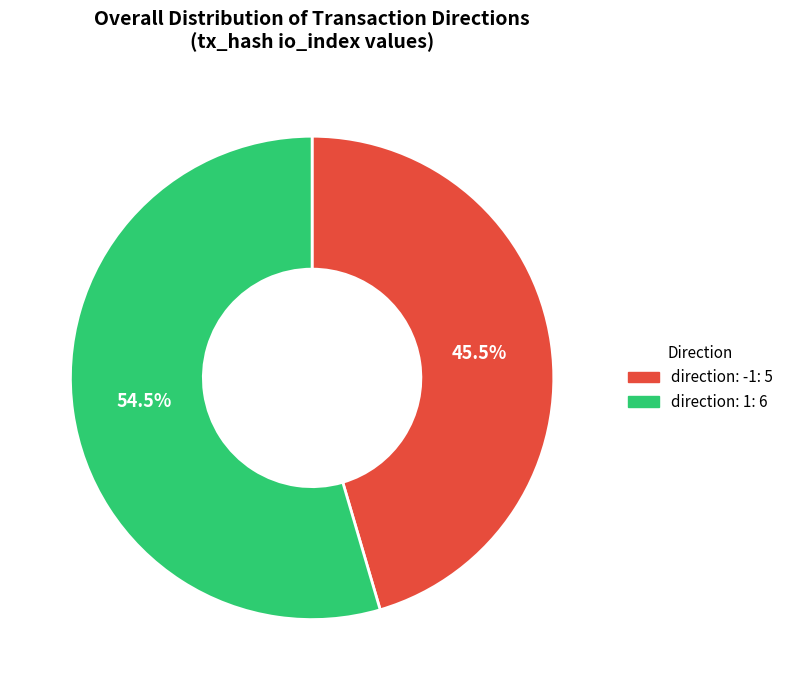

To the nearest percent, what is the combined percentage of direction: 1 and direction: -1?

100%